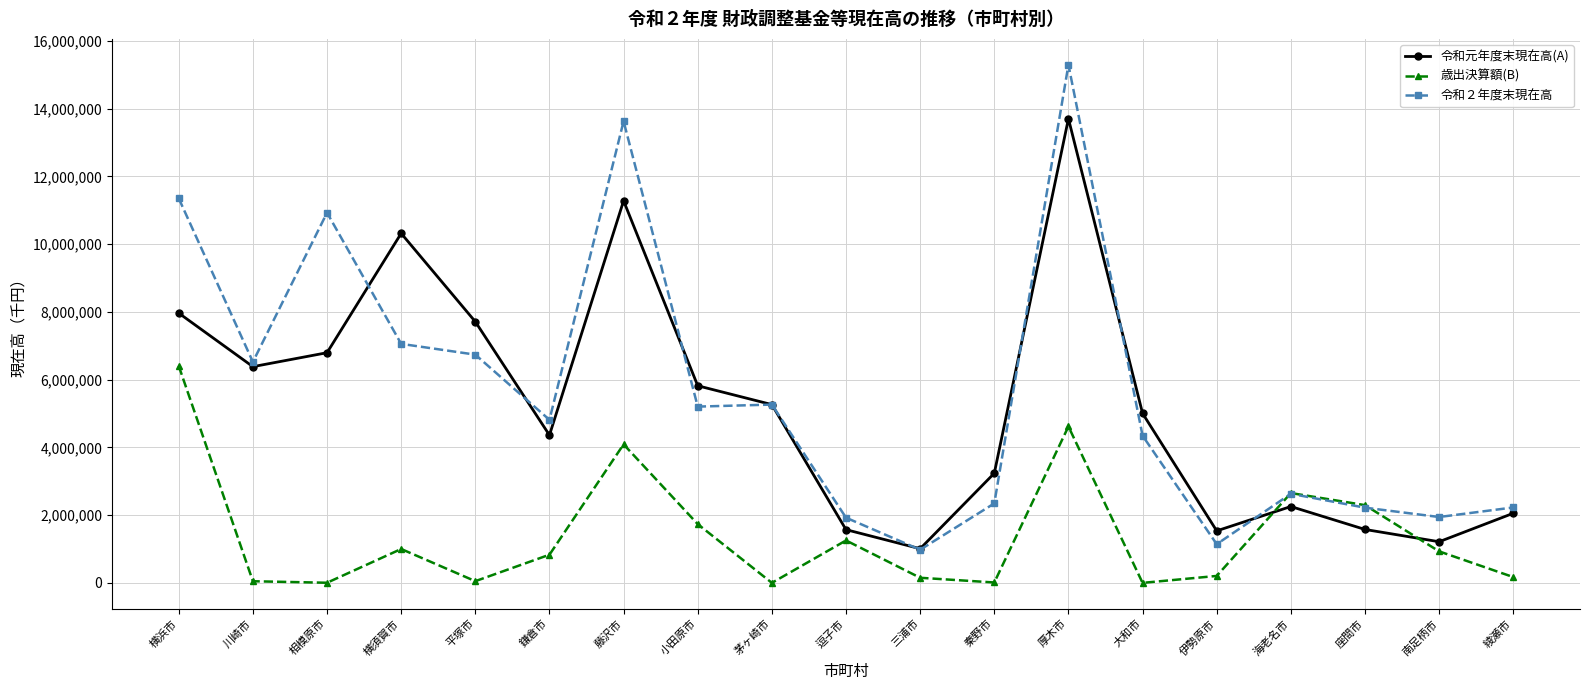

What are all the series names shown in the legend?

令和元年度末現在高(A), 歳出決算額(B), 令和２年度末現在高